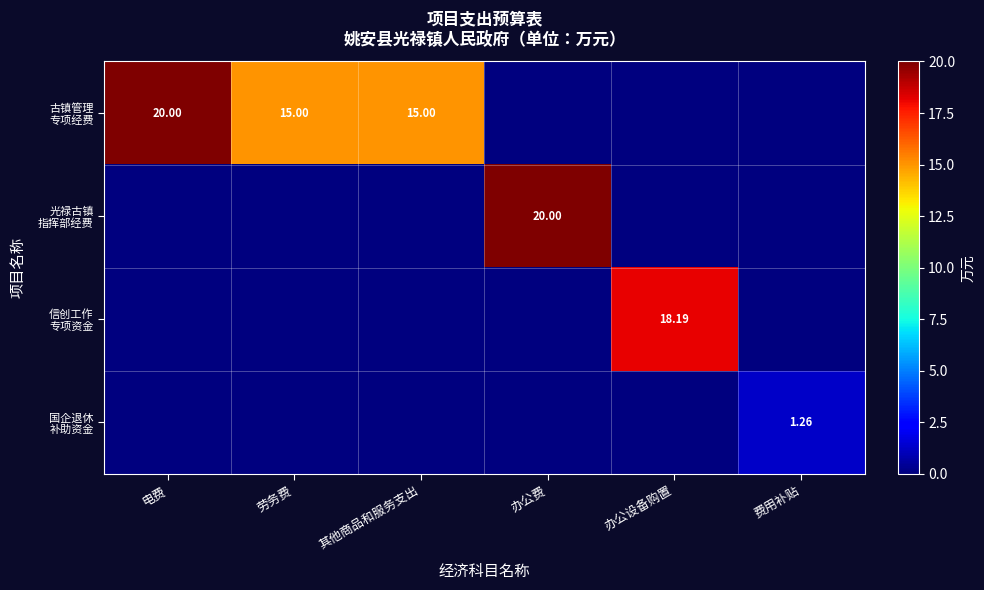

What is the difference between the maximum and minimum values in the 古镇管理 专项经费 series?

20.0